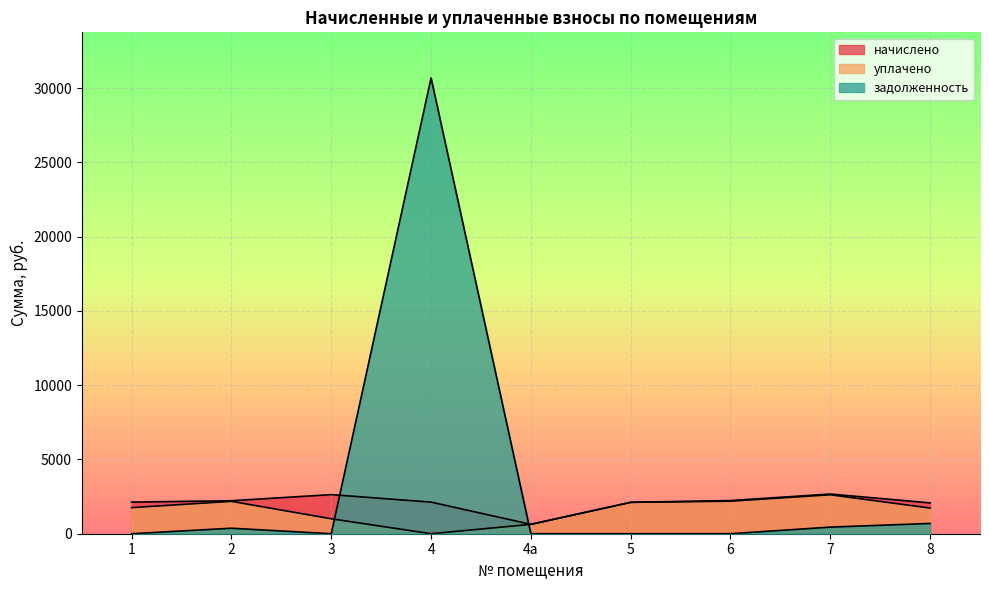

Reading left to right, transcribe all the data shown in this chart.

начислено: 2127.7	2221.0	2633.6	2127.7	631.5	2113.3	2231.8	2673.1	2073.8
уплачено: 1757.3	2178.9	1005.6	0.0	631.5	2113.3	2189.5	2622.4	1728.2
задолженность: 0.0	370.2	0.0	30690.9	0.0	0.0	0.0	445.5	691.3